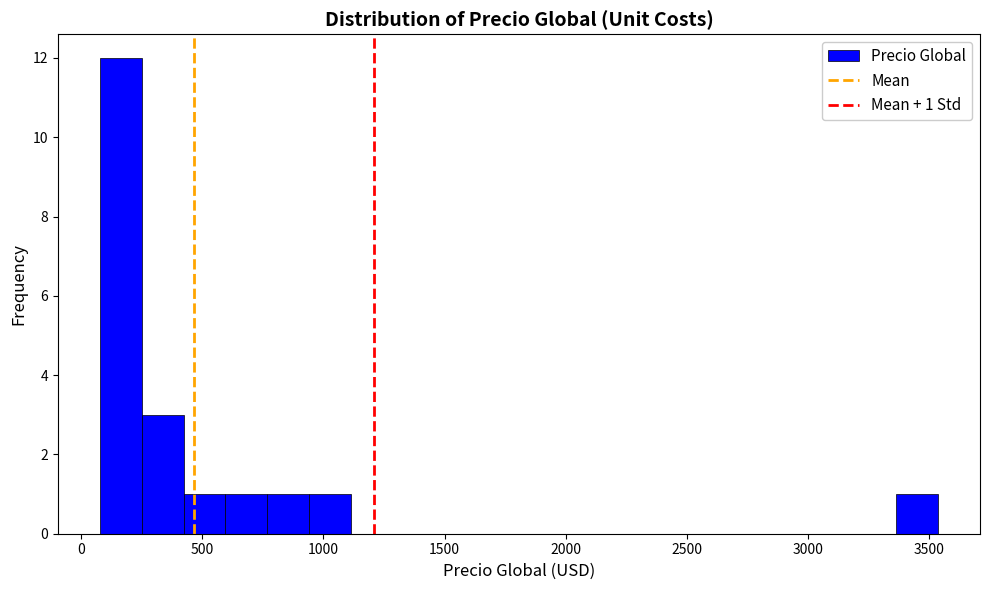

Read against the x-axis, roughly where is the centre of the tallest bar?

150